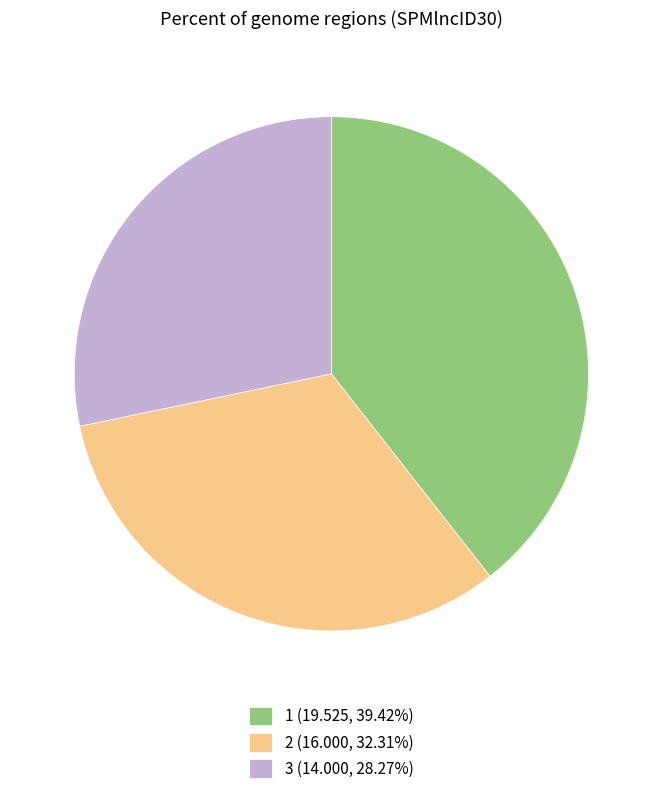

How many slices are in this pie chart?

3